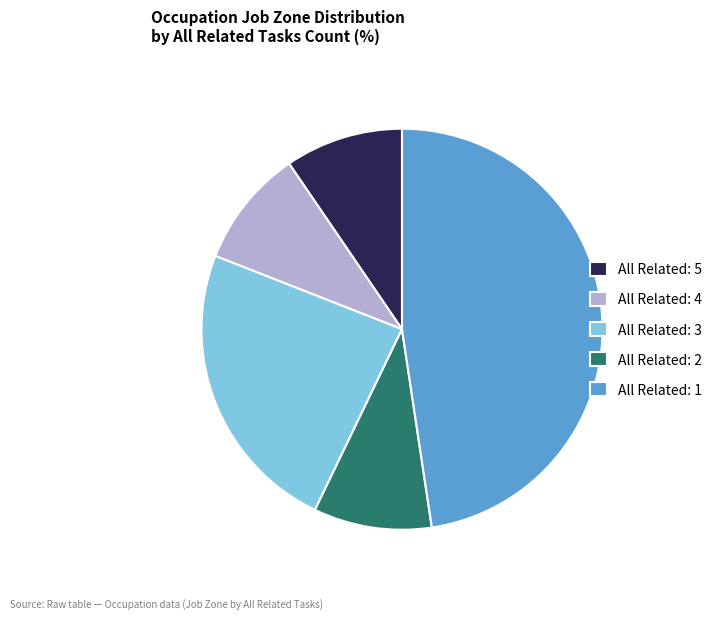

Does All Related: 4 represent more than half of the total?

No